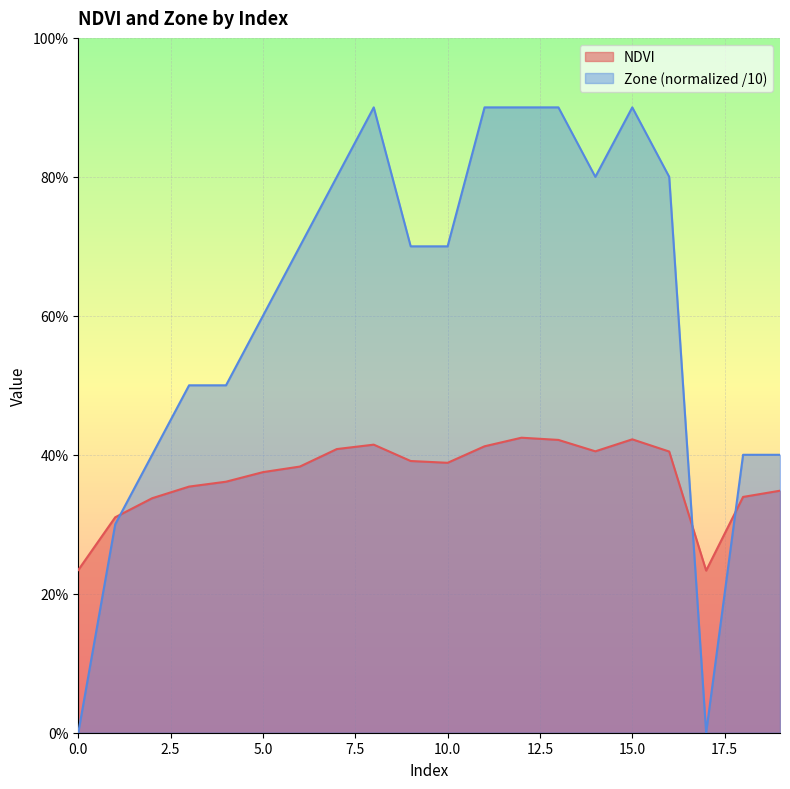

Where is the first local maximum for NDVI?

8